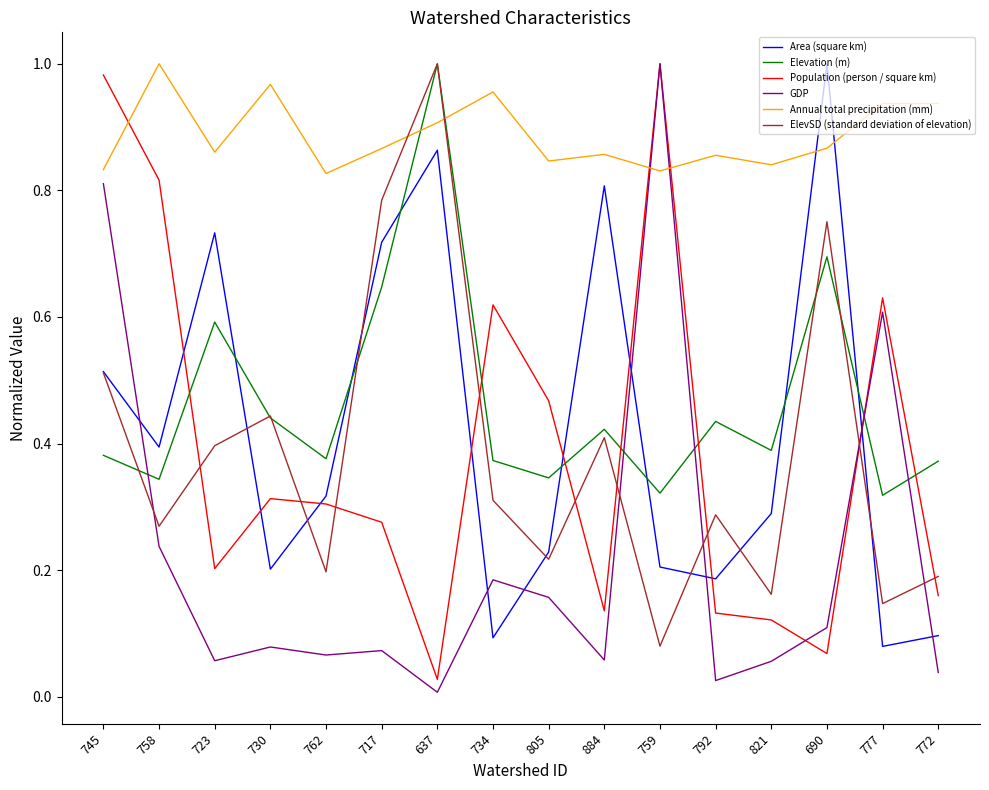

Between 723 and 772, which series saw the biggest shift?

Area (square km)